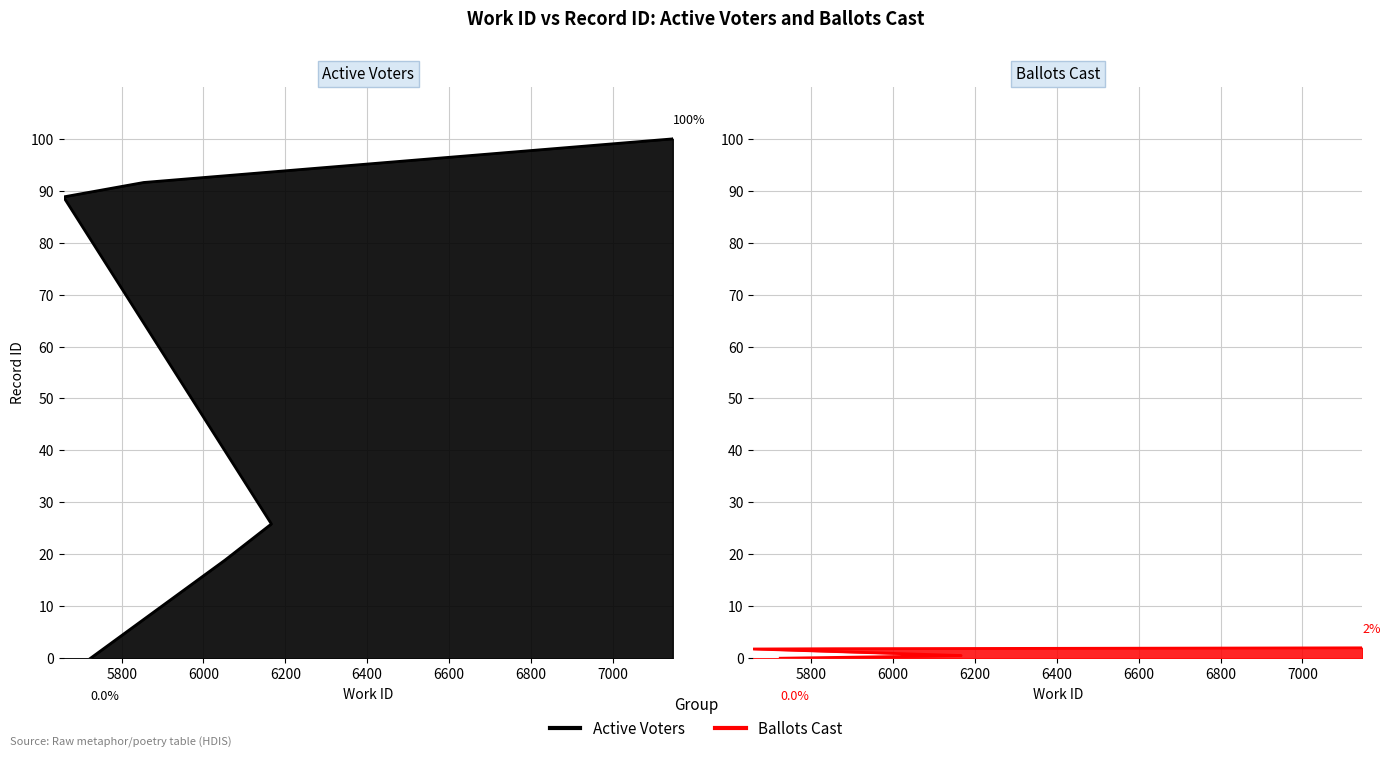

What is the difference between the second highest and second lowest values?

81.1